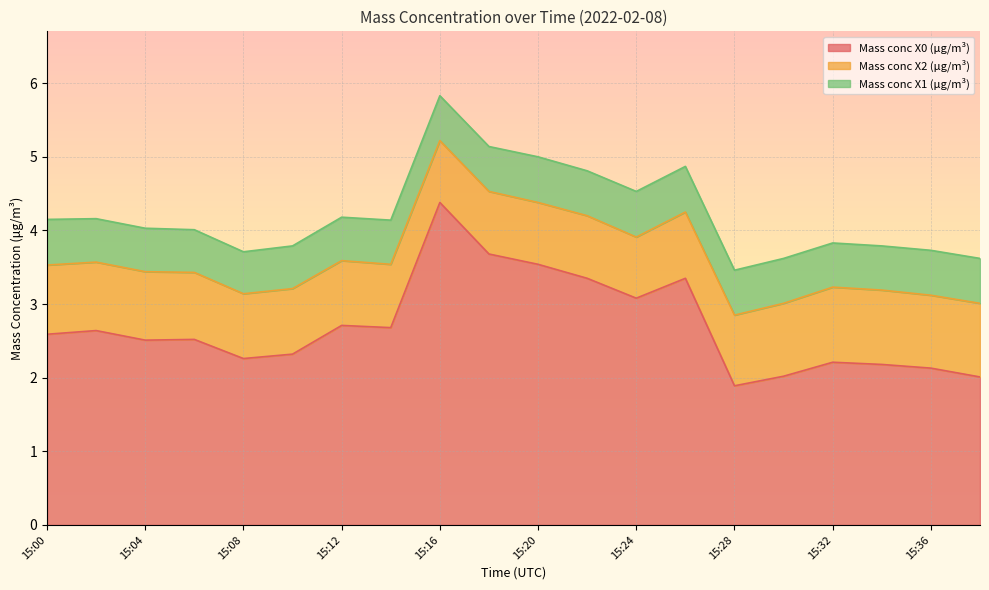

What is the sum of all Mass conc X1 (μg/m³) values?

12.0